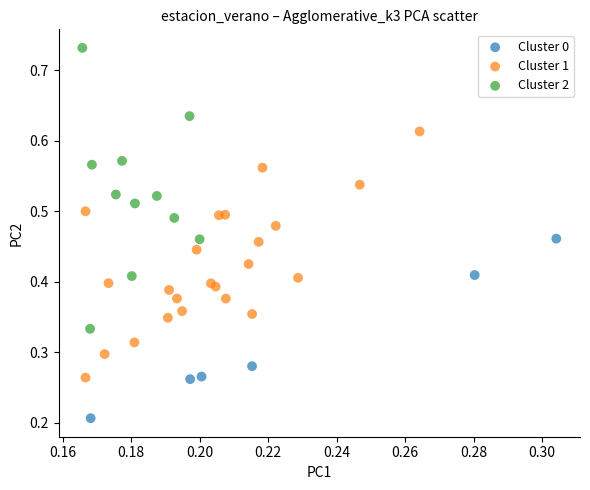

Which series has the widest spread of Y values?

Cluster 2